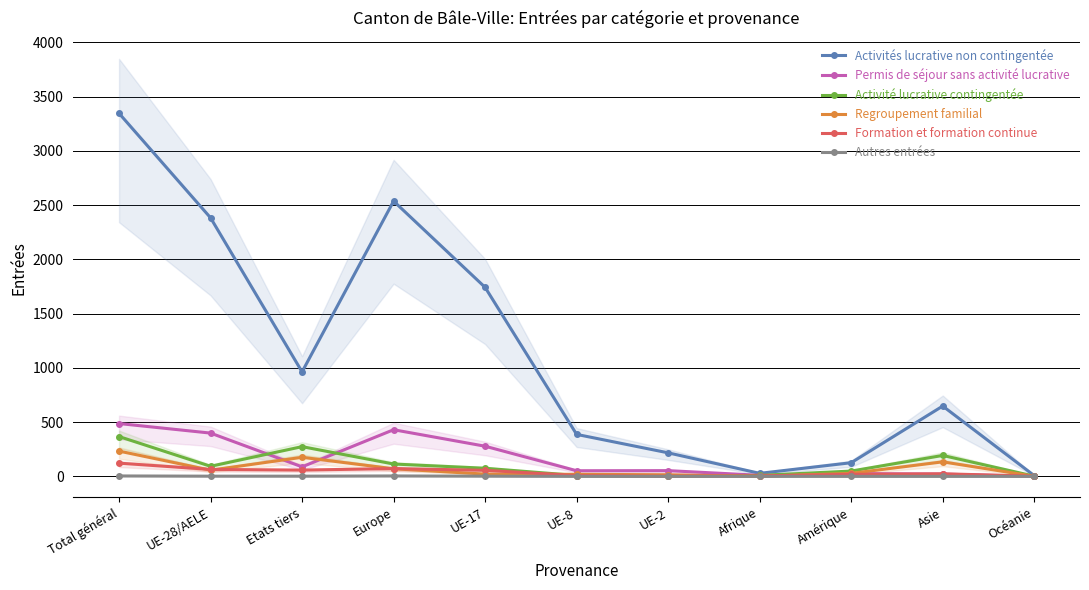

Which has a higher value, UE-8 or Océanie?

UE-8